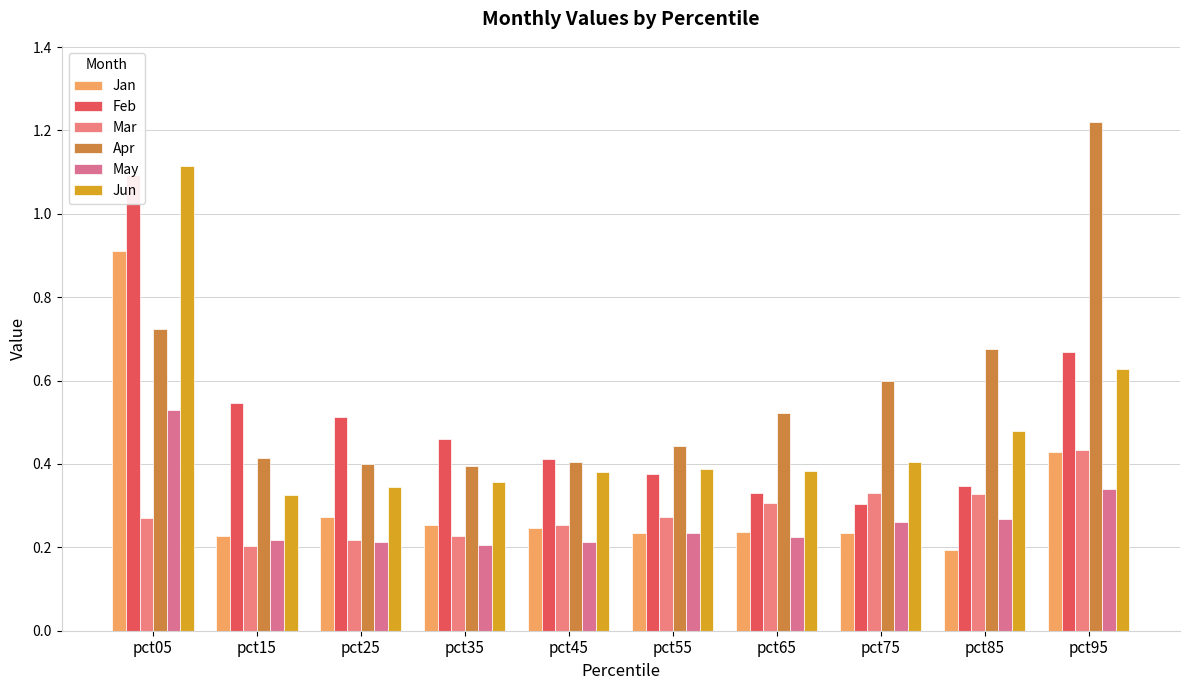

How many distinct data groups are displayed?

6